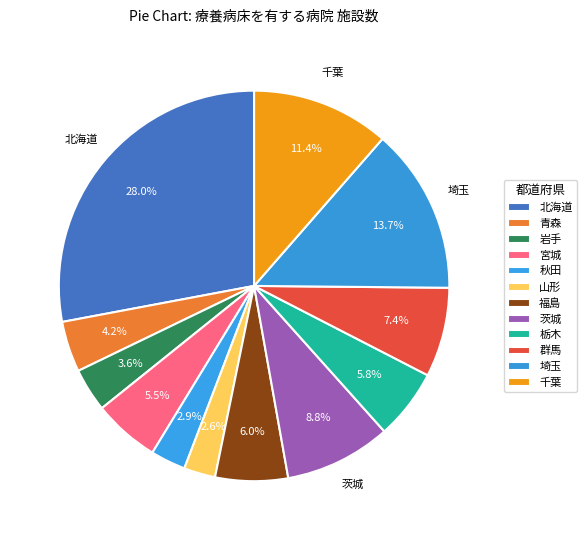

How many slices are in this pie chart?

12